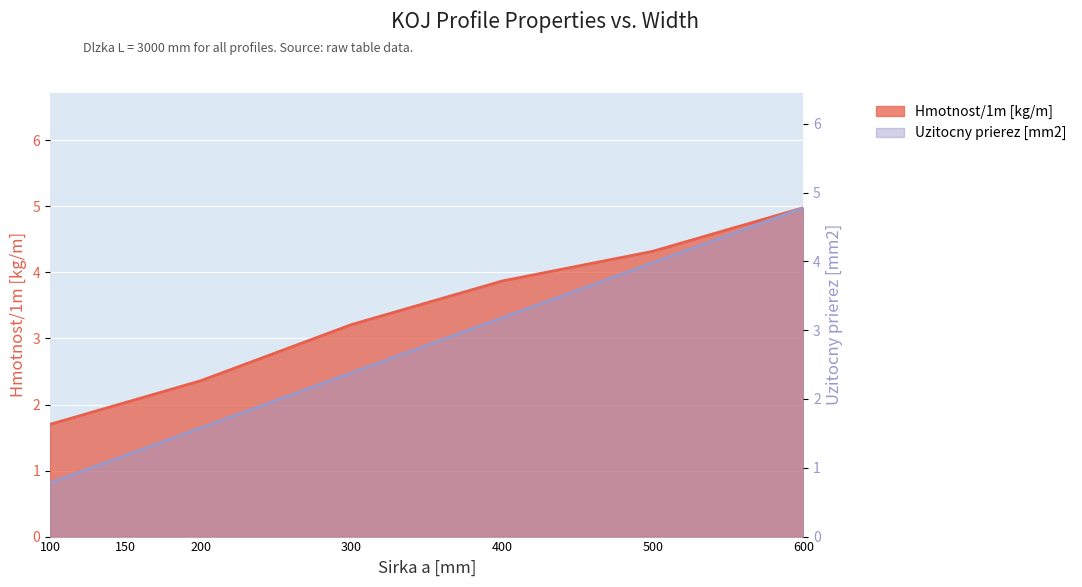

What is the sum of all Hmotnost/1m values?

22.5